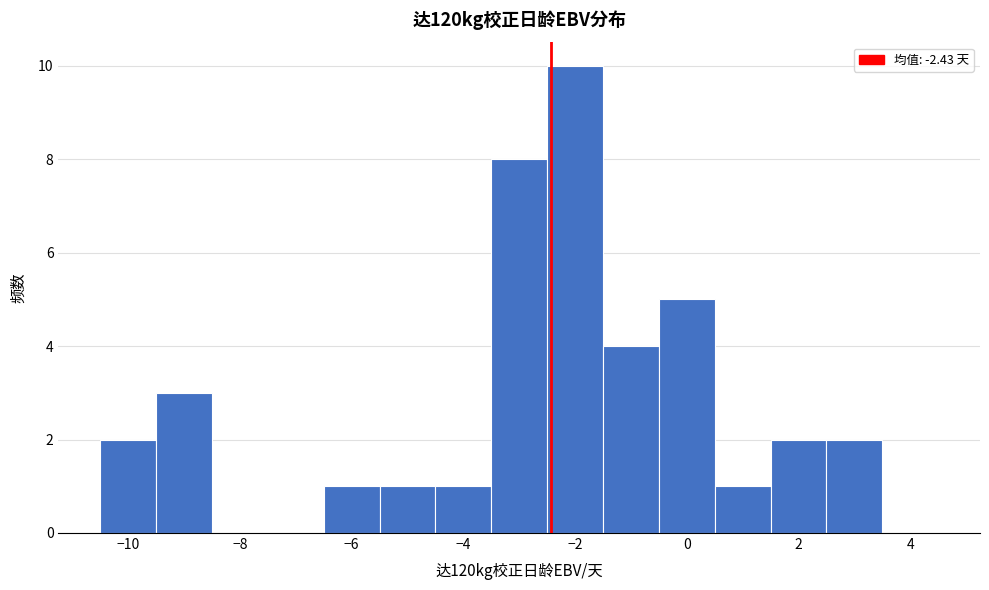

How tall is the bar that spans -5.5 to -4.5 on the x-axis? Neither the bar edges nor the heights are printed on the chart, so give them approximately, as read against the axes.

1